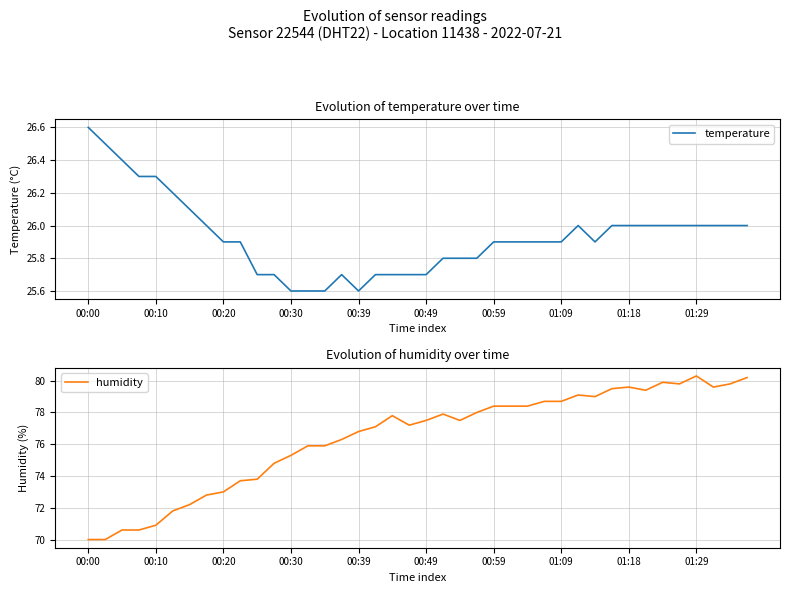

How many temperature values are between 25 and 26?

33